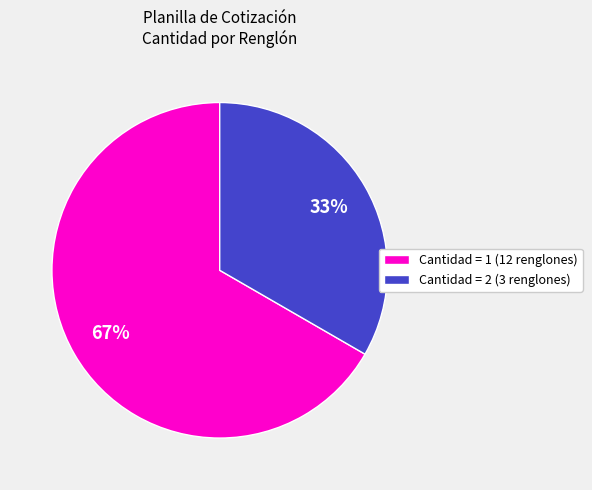

True or false: Cantidad = 1 (12 renglones) accounts for 67% of the total.

True